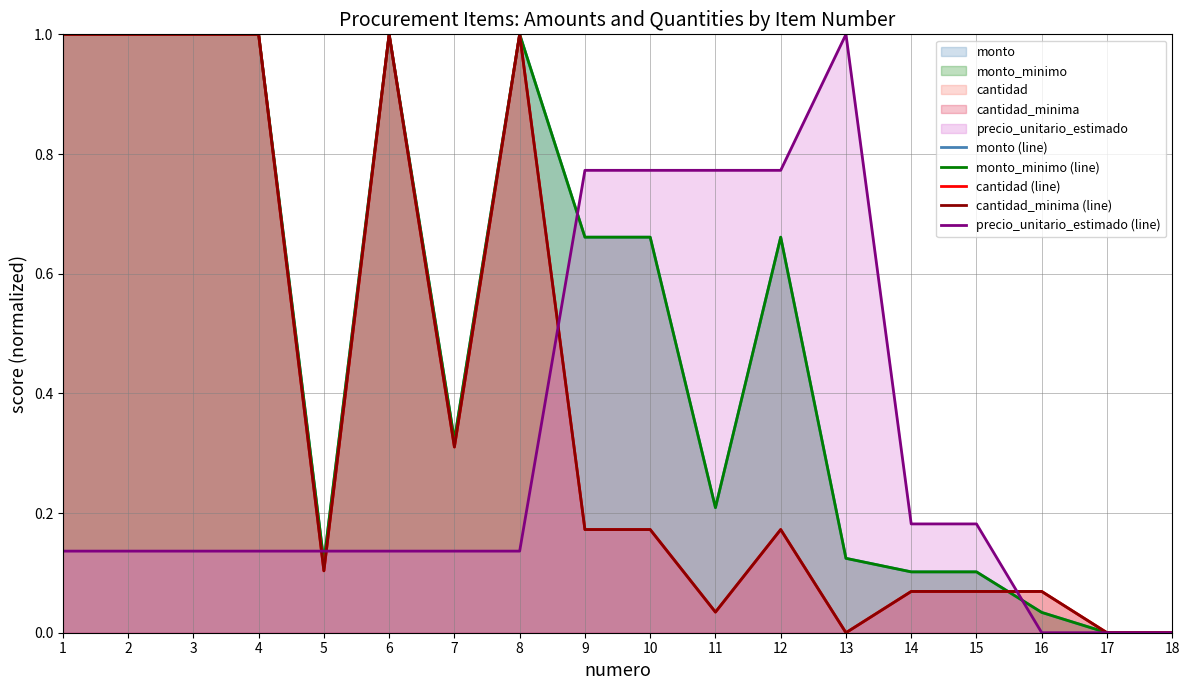

Where is the first local maximum for cantidad (line)?

6